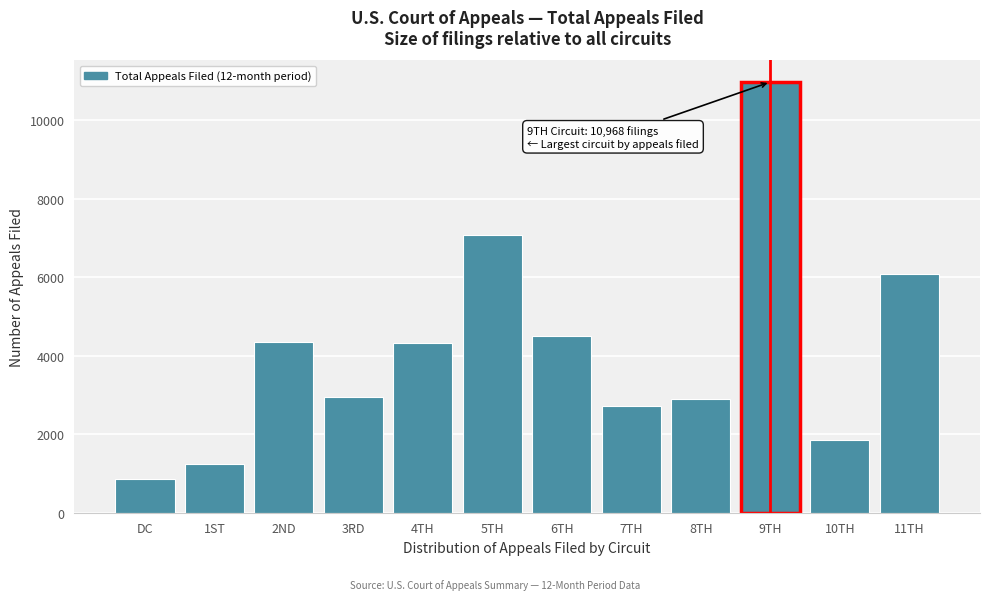

What is the smallest value displayed?

867